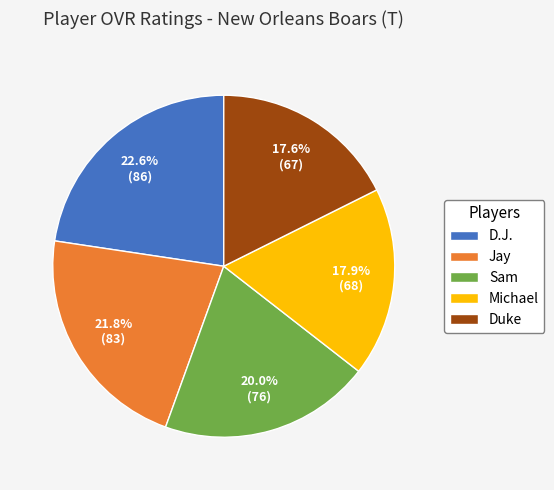

What is the total percentage of Michael and Duke?

35.5%